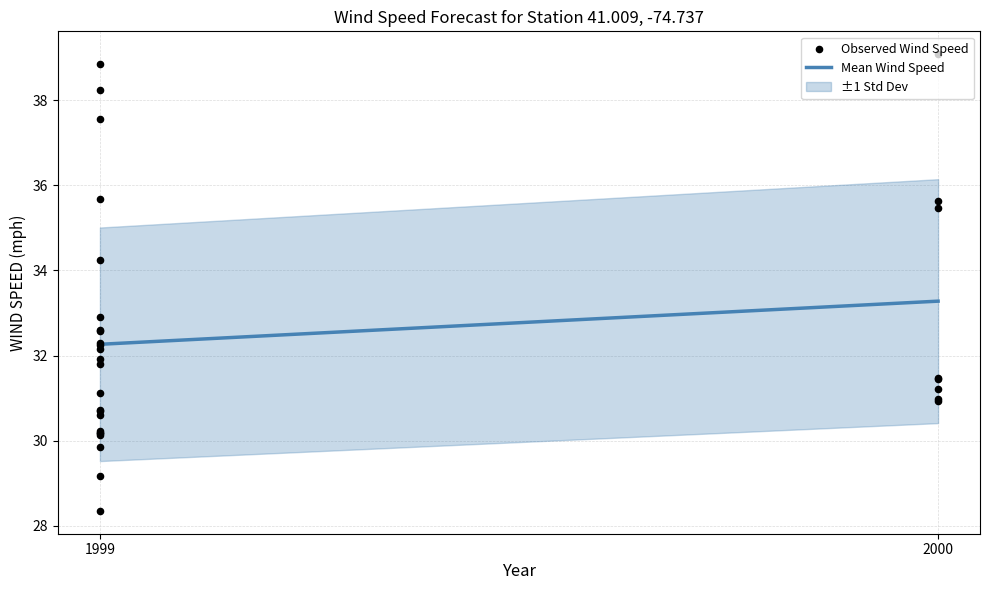

What is the ratio of the value at 19 to the value at 20?

1.1